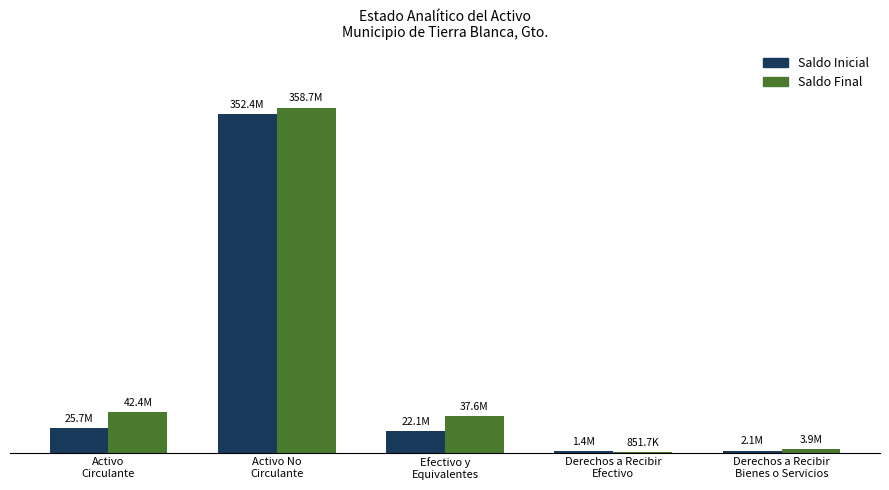

Are the bars horizontal?

No